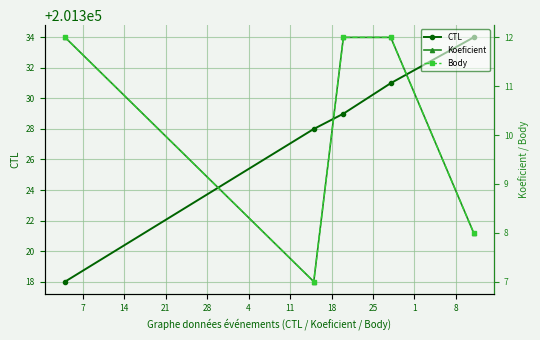

How many data points in CTL are less than 201329?

2